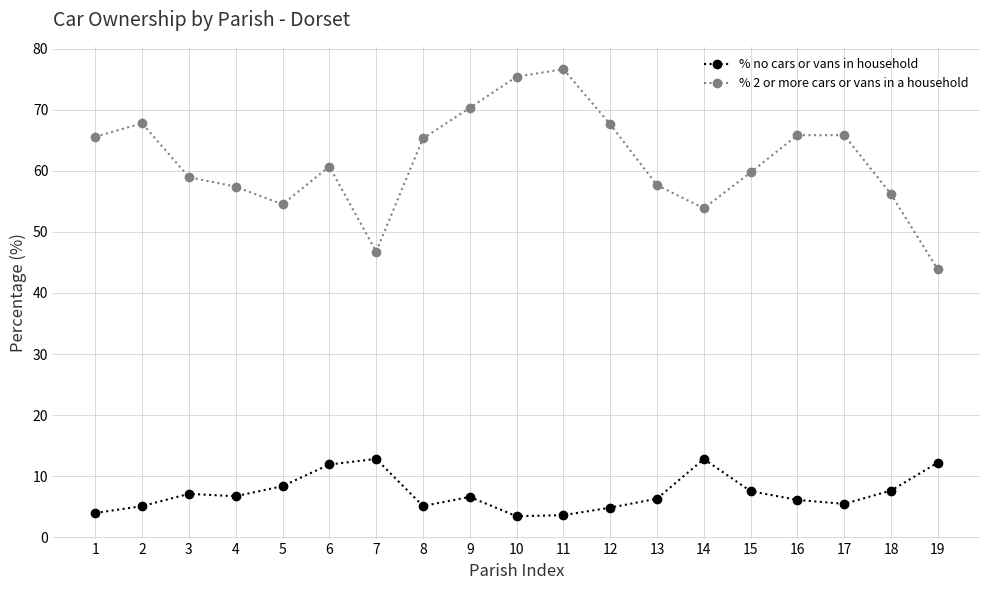

True or false: % 2 or more cars or vans in a household has more than 2 interior local peaks.

True